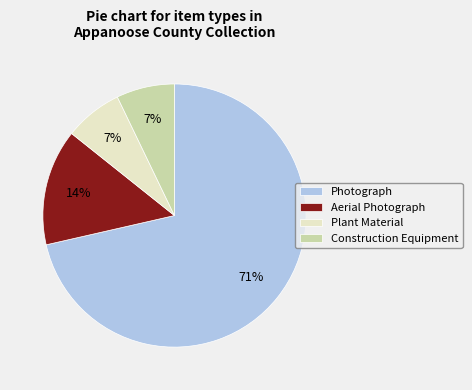

Does Construction Equipment account for over 50% of the chart?

No